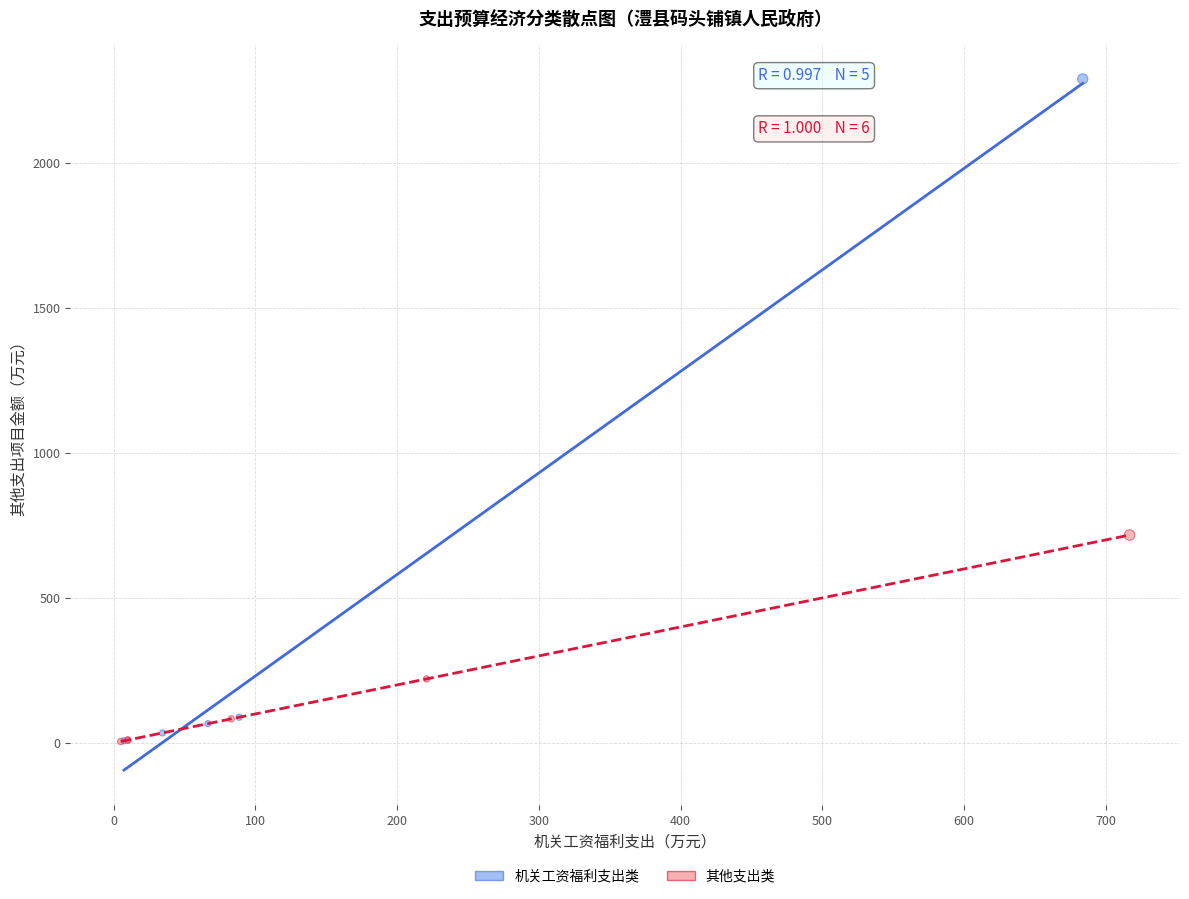

Which series has the widest spread of Y values?

机关工资福利支出类